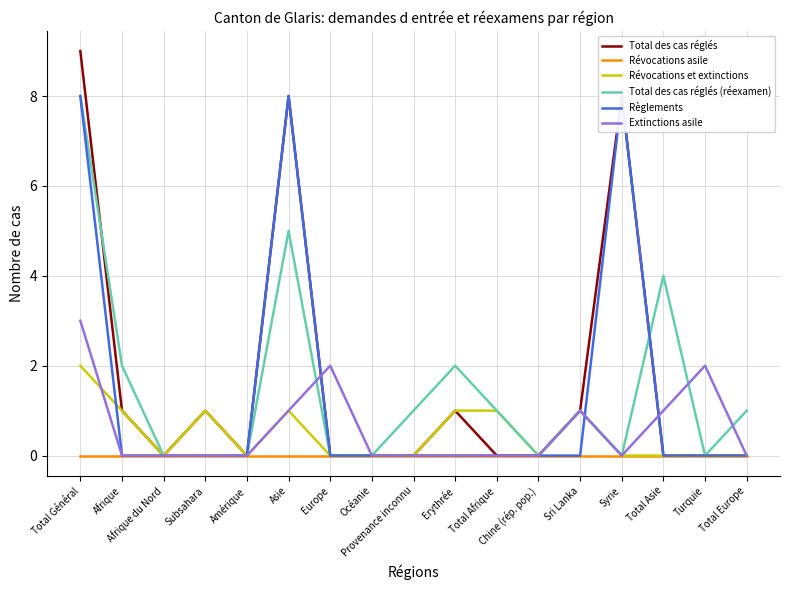

The Révocations asile series shows 0 at Total Général. True or false?

True